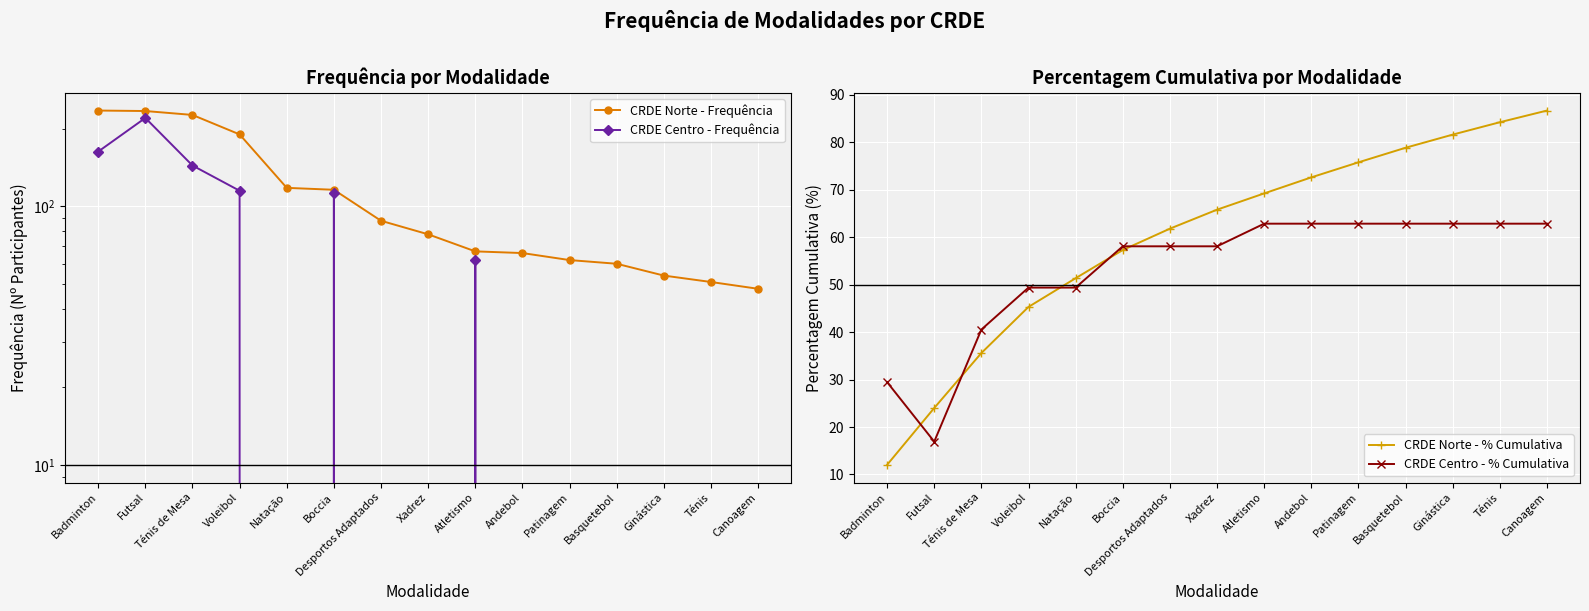

How many lines are shown in the chart?

4